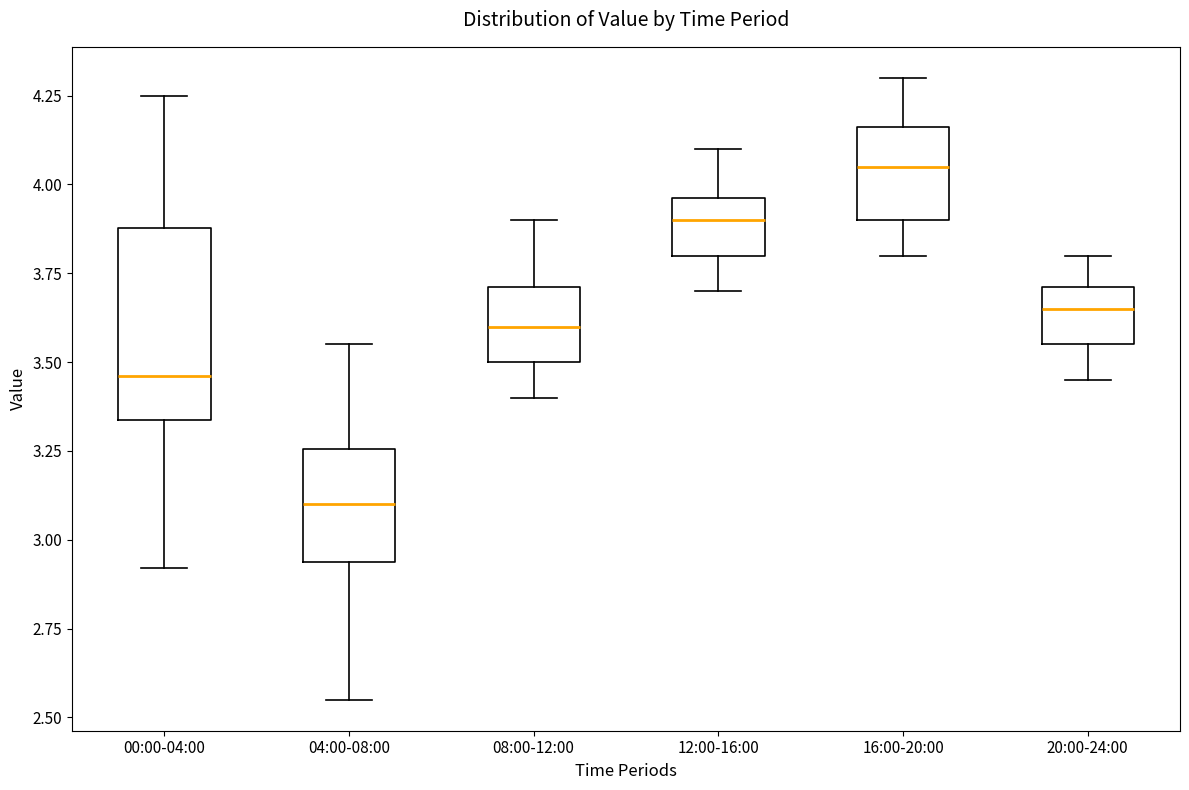

Which box has the highest median line?

16:00-20:00